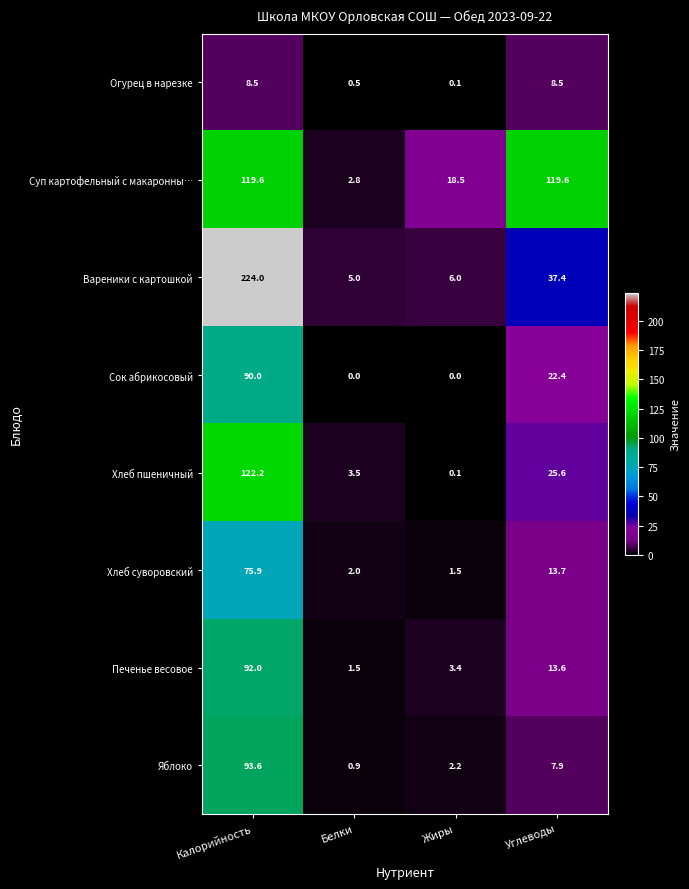

What is the highest value of the Яблоко series?

93.6